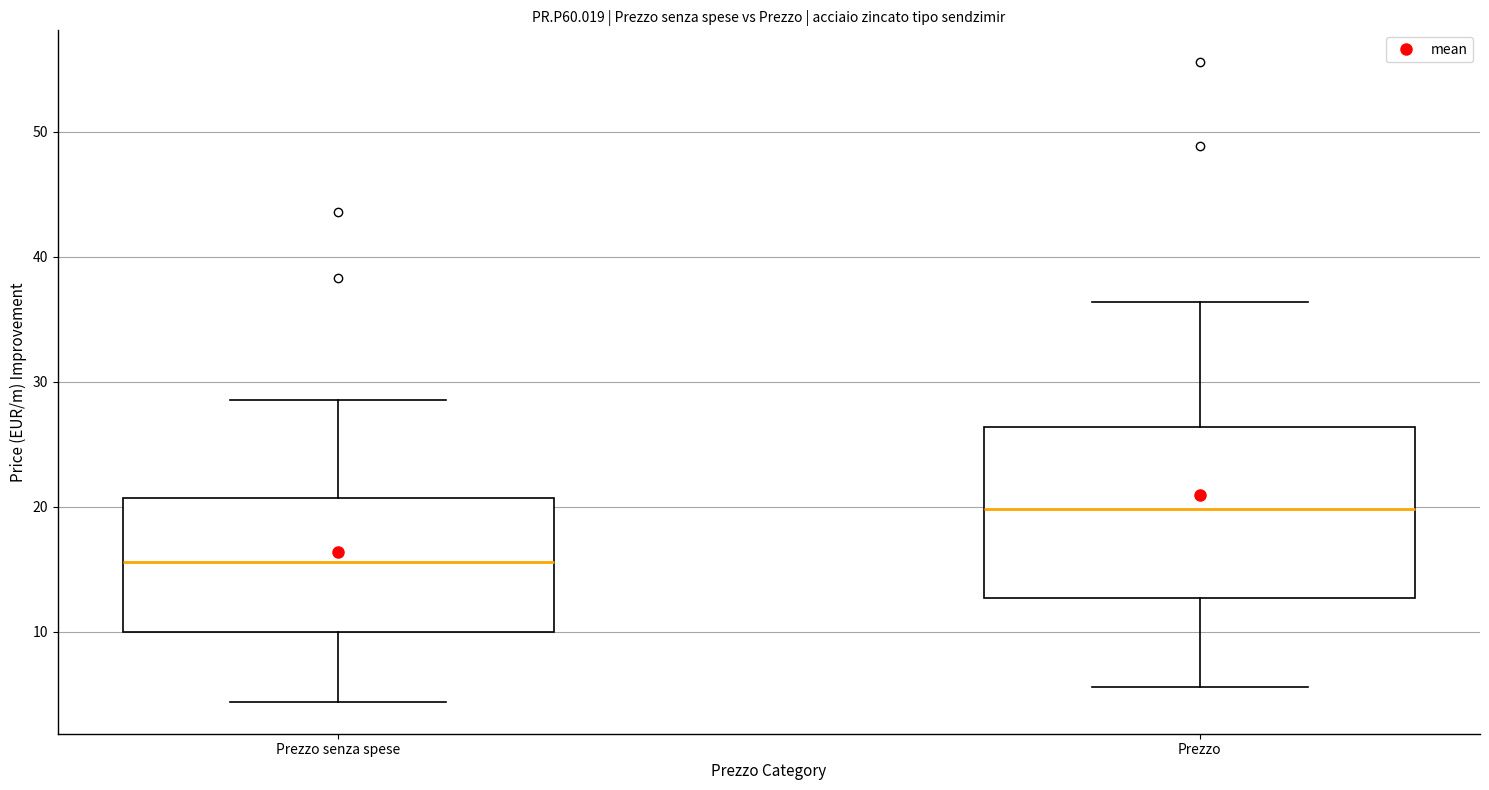

Which box's median line is the highest?

Prezzo